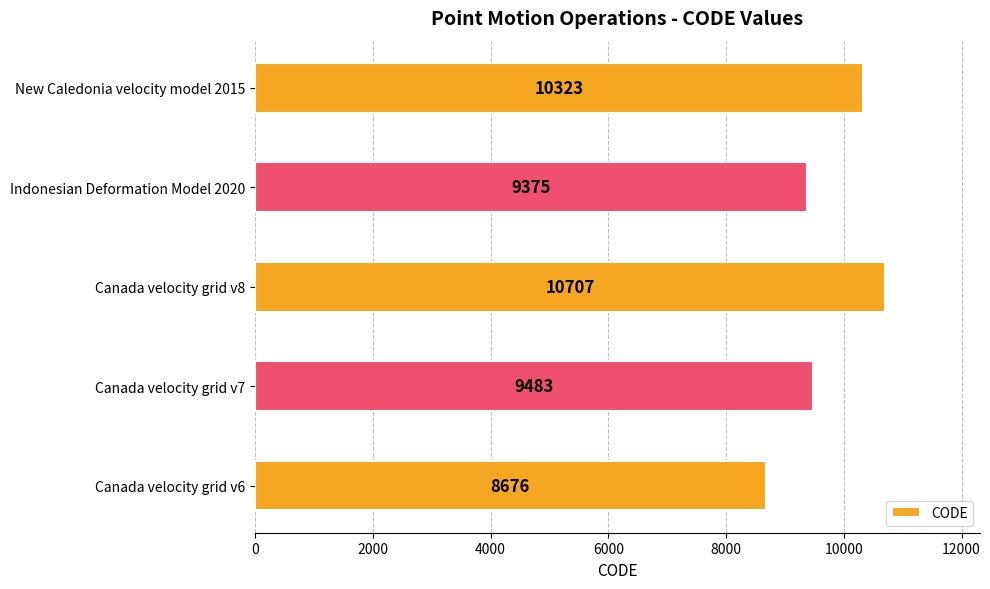

Reading bottom to top, what are all the values shown in this chart?

8676	9483	10707	9375	10323